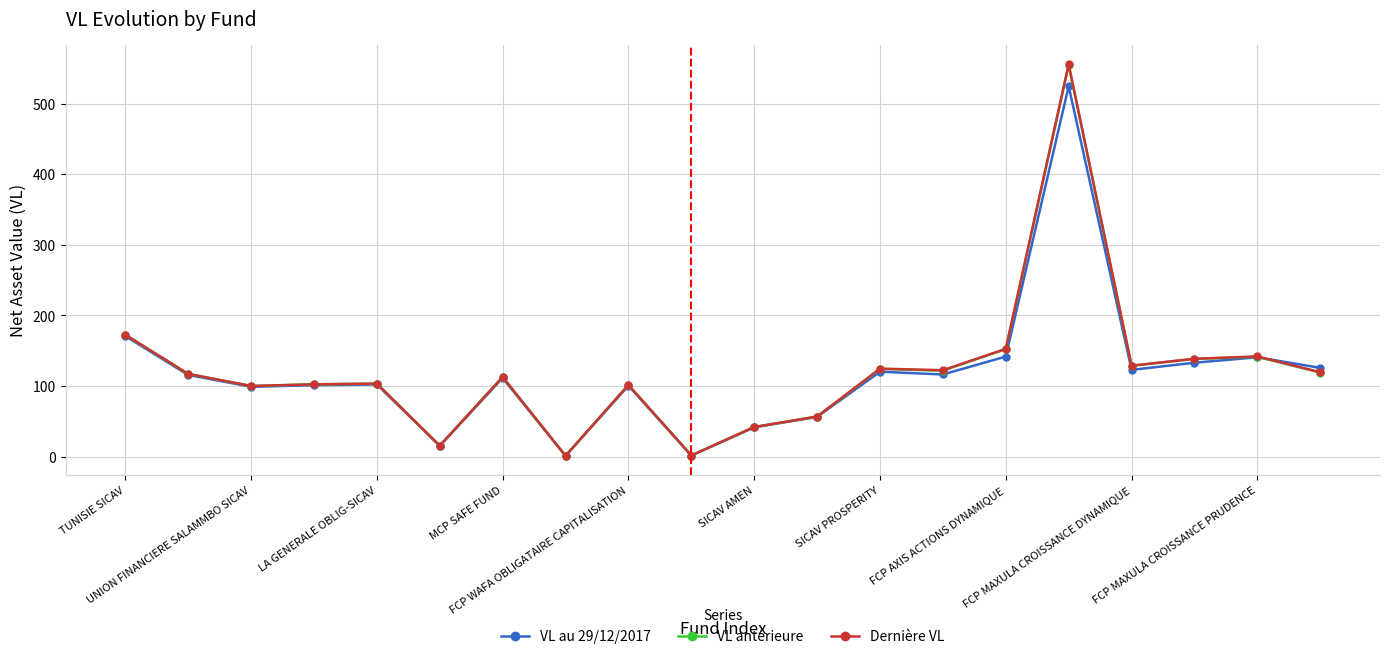

What is the maximum value shown in the chart?

555.8